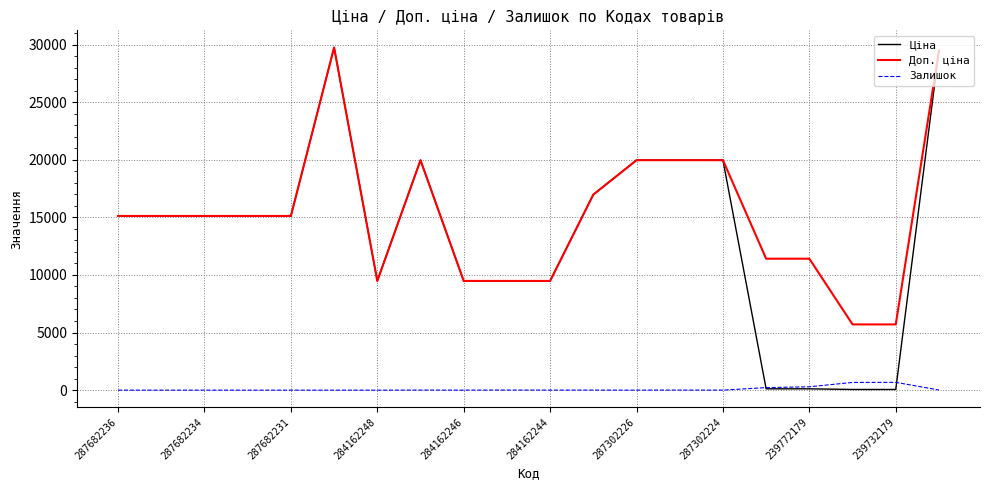

Which series has the widest spread of values?

Ціна